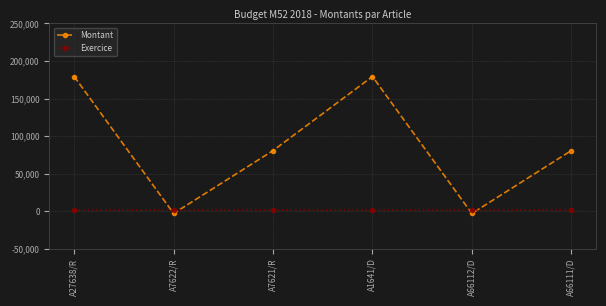

What is the minimum value shown in the chart?

-3000